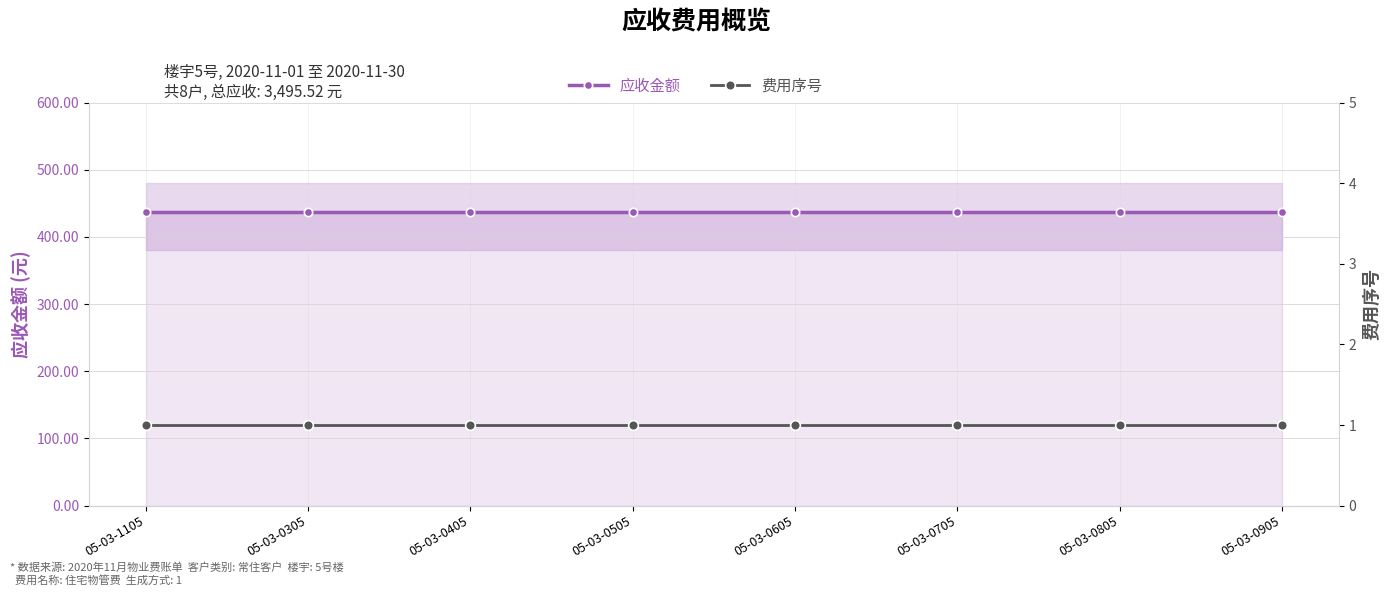

At 05-03-1105, list the series in order from smallest to largest.

费用序号, 应收金额